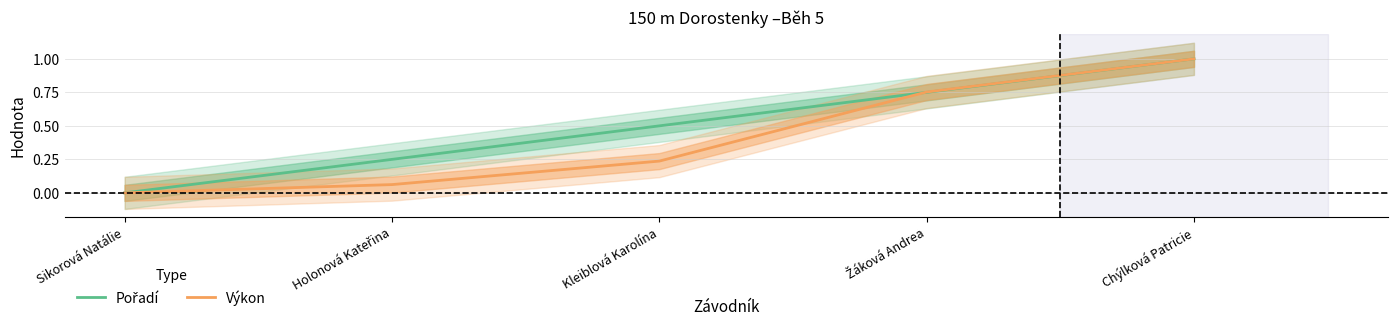

What position from the left is Žáková Andrea?

4